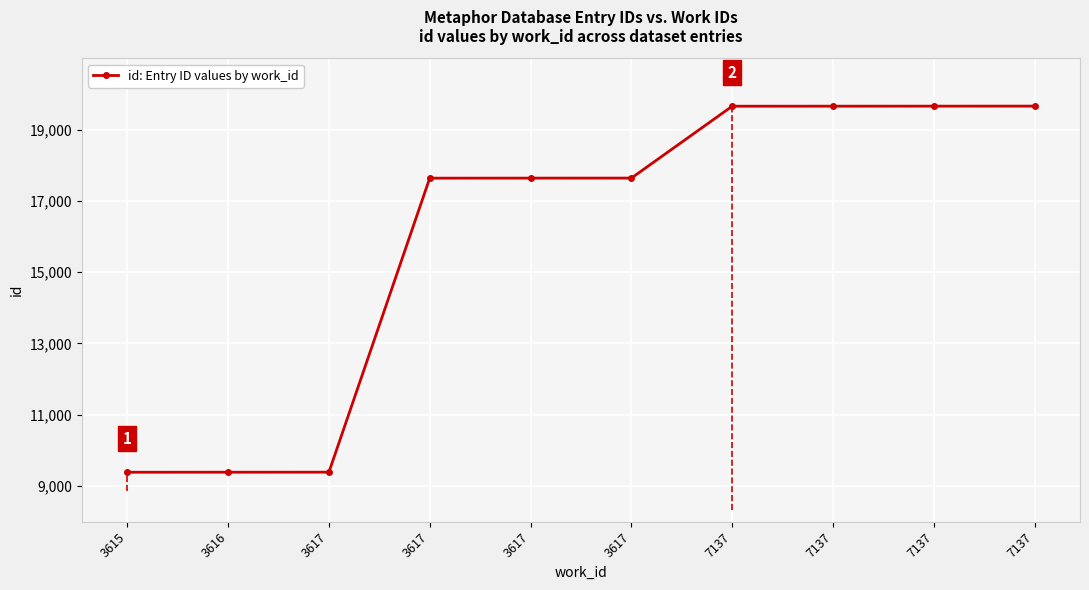

Where is the data nearest to the value 14523?

3617